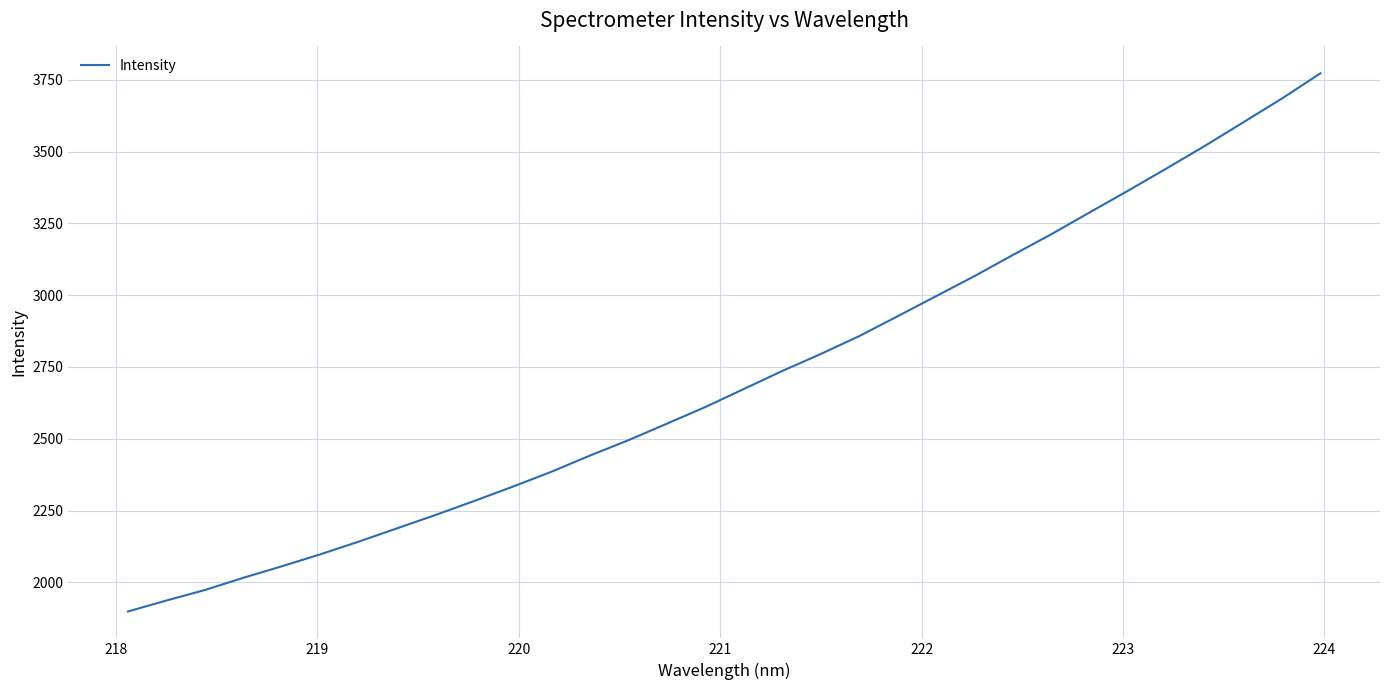

What is the smallest value displayed?

1898.3